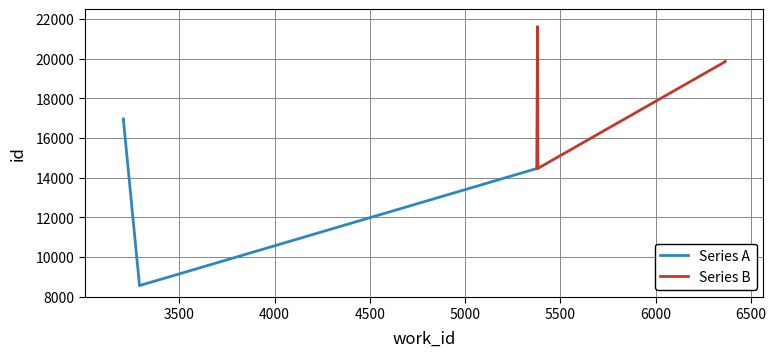

How many lines are shown in the chart?

2